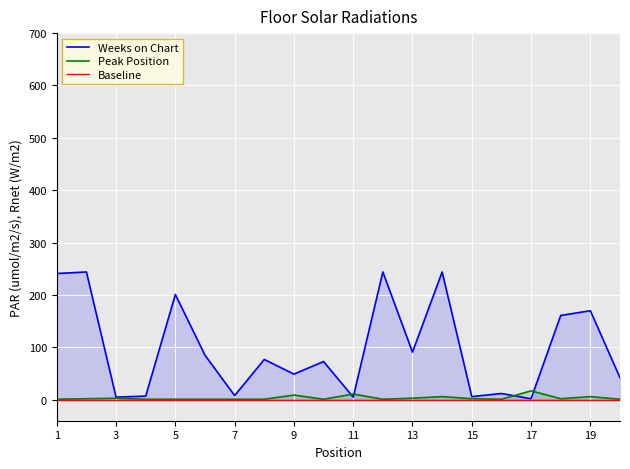

Where do Weeks on Chart and Peak Position first cross each other?

10 and 11